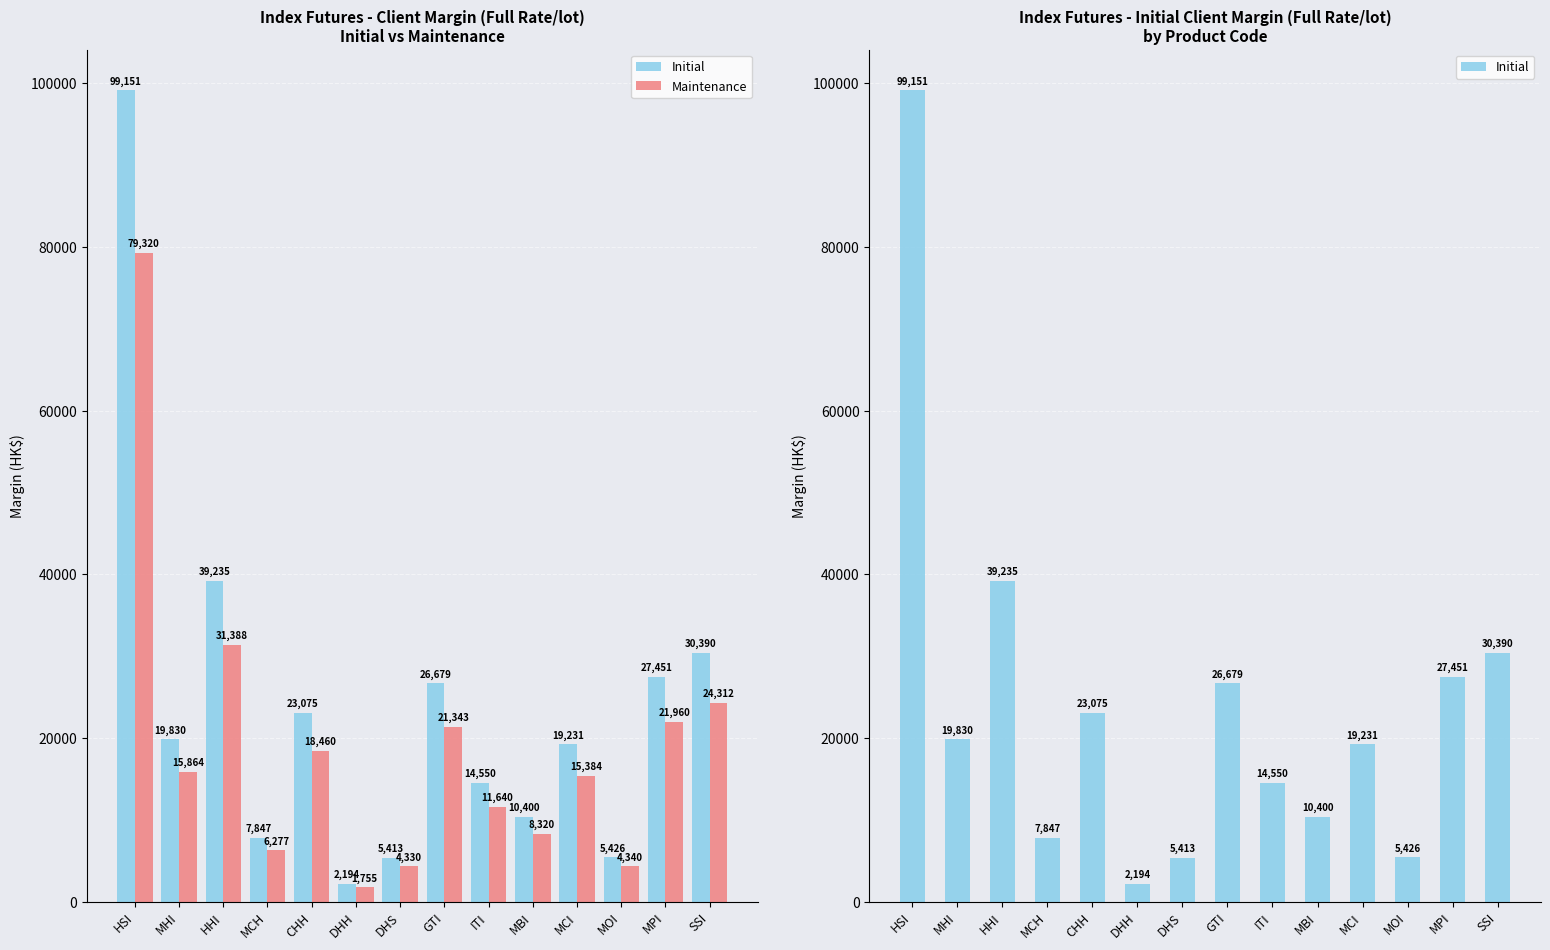

Count the number of data series in this chart.

2